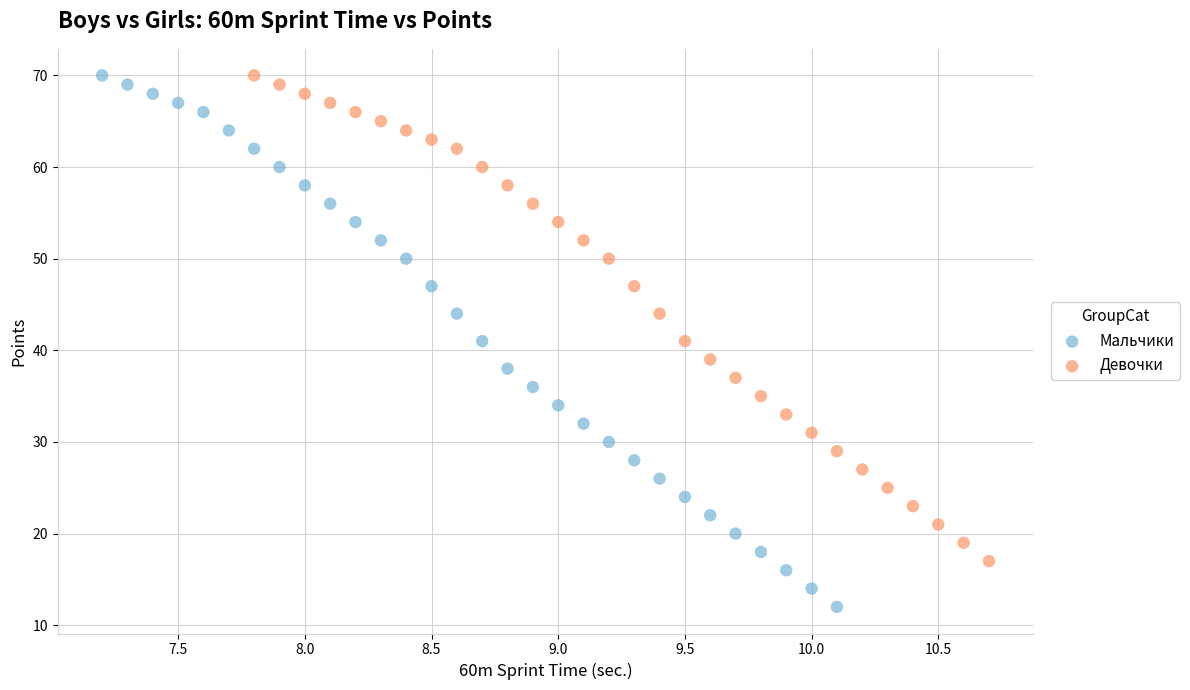

Which series contains the lowest Y value?

Мальчики